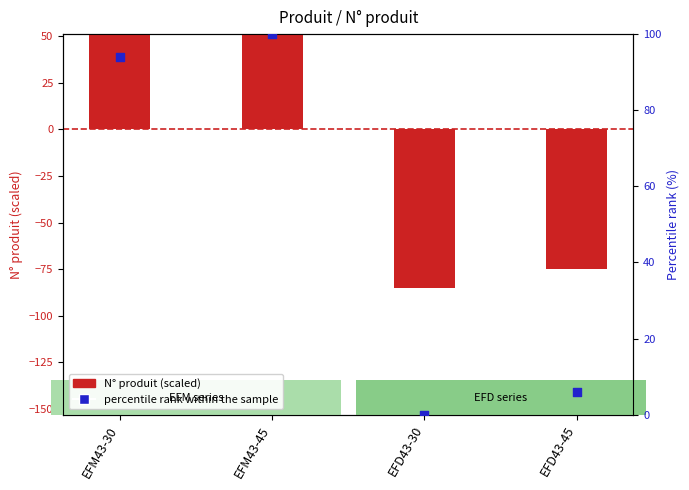

At which category is the sum across all series the highest?

EFM43-45